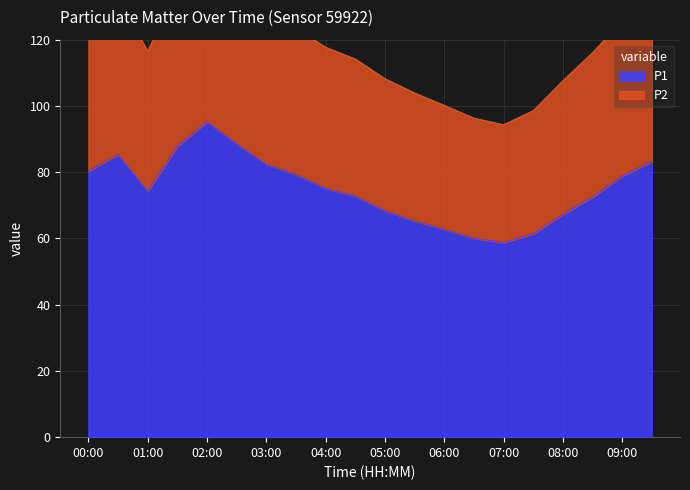

Which category has the highest value across all series?

02:00